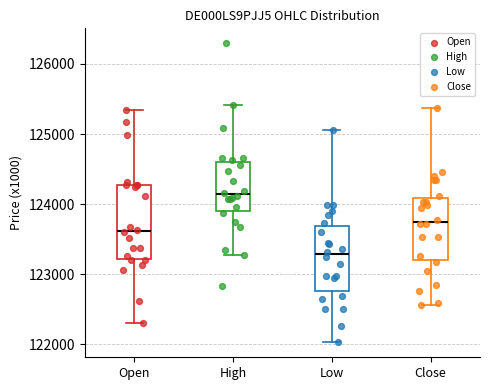

Reading left to right, read every box against the y-axis: the position of its median line, the range the box covers, and the ends of its whiskers. The values are not printed on the chart, so give them approximately, as read against the axis.

Open: median 123600, box 123200 to 124300, whiskers 122300 to 125300
High: median 124100, box 123900 to 124600, whiskers 123300 to 125400
Low: median 123300, box 122800 to 123700, whiskers 122000 to 125100
Close: median 123700, box 123200 to 124100, whiskers 122600 to 125400